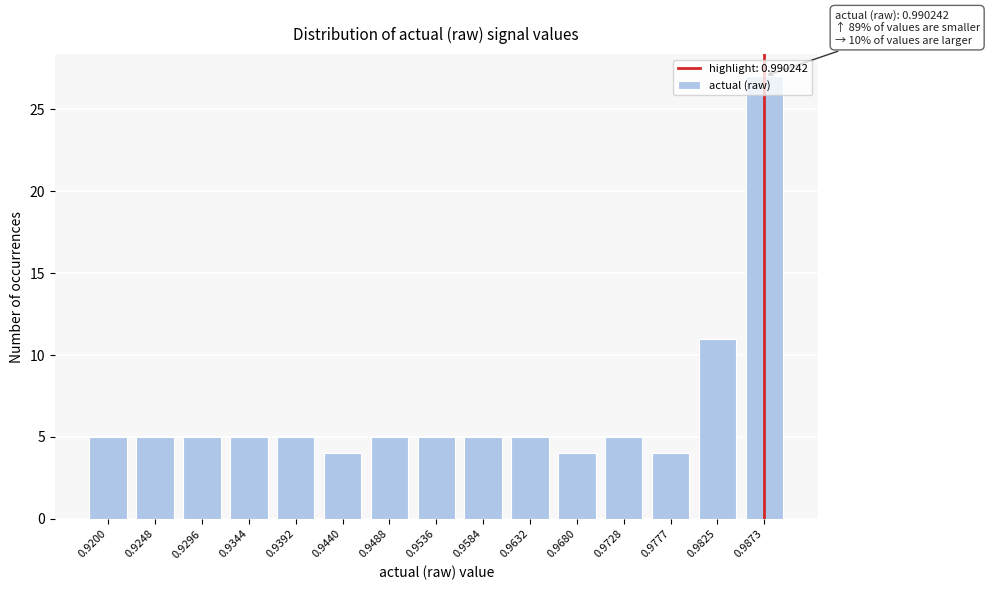

What is the difference between the maximum and minimum values?

23